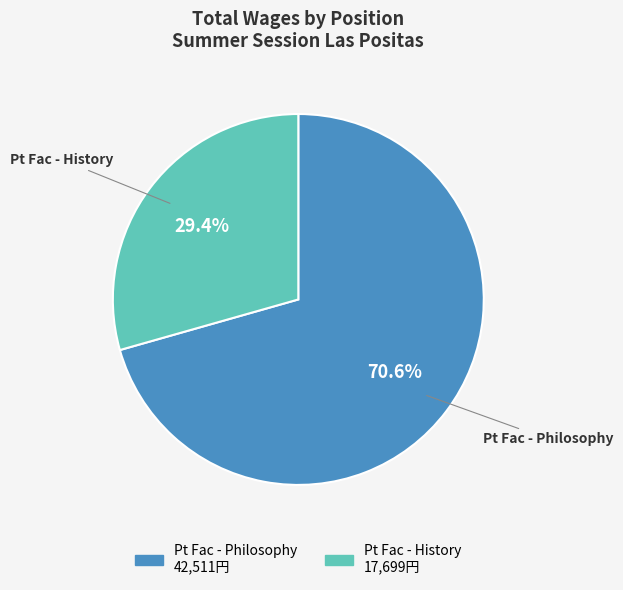

Approximately how many times larger is the value at Pt Fac - History compared to Pt Fac - Philosophy?

0.4